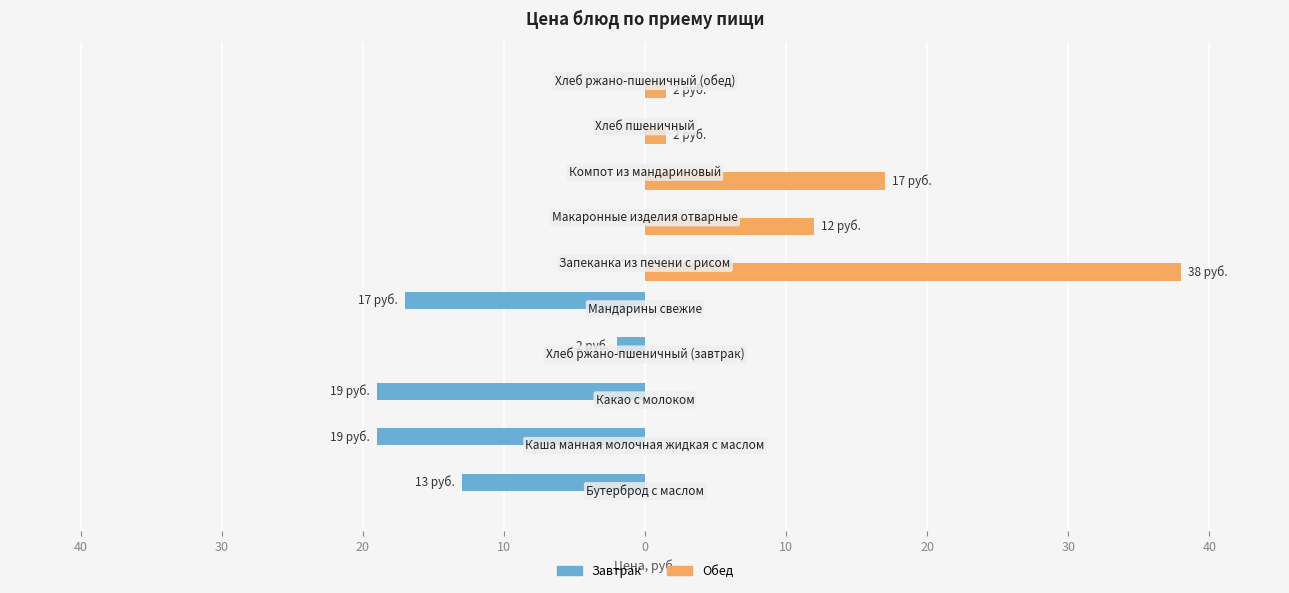

Reading right to left, what are all the values shown in this chart?

Завтрак: 40=0.0	30=0.0	20=0.0	10=0.0	0=0.0	10=-17.0	20=-2.0	30=-19.0	40=-19.0	50=-13.0
Обед: 40=1.5	30=1.5	20=17.0	10=12.0	0=38.0	10=0.0	20=0.0	30=0.0	40=0.0	50=0.0